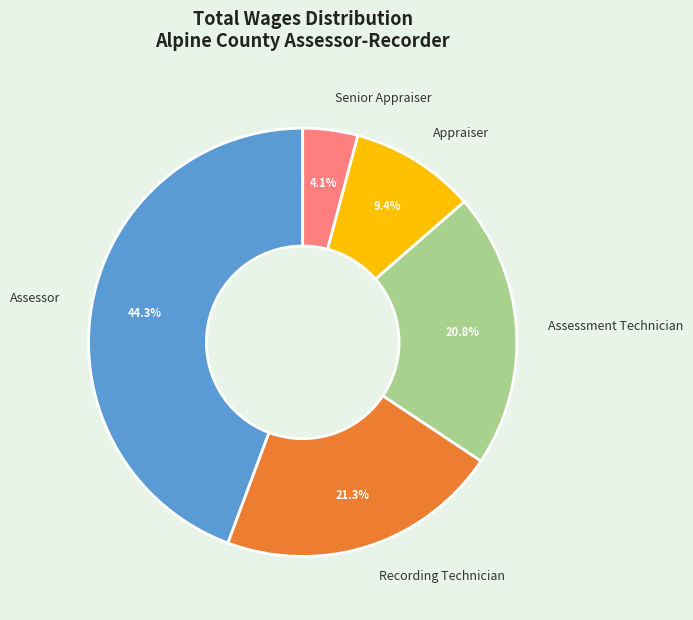

What percentage is NOT represented by Assessor?

55.7%